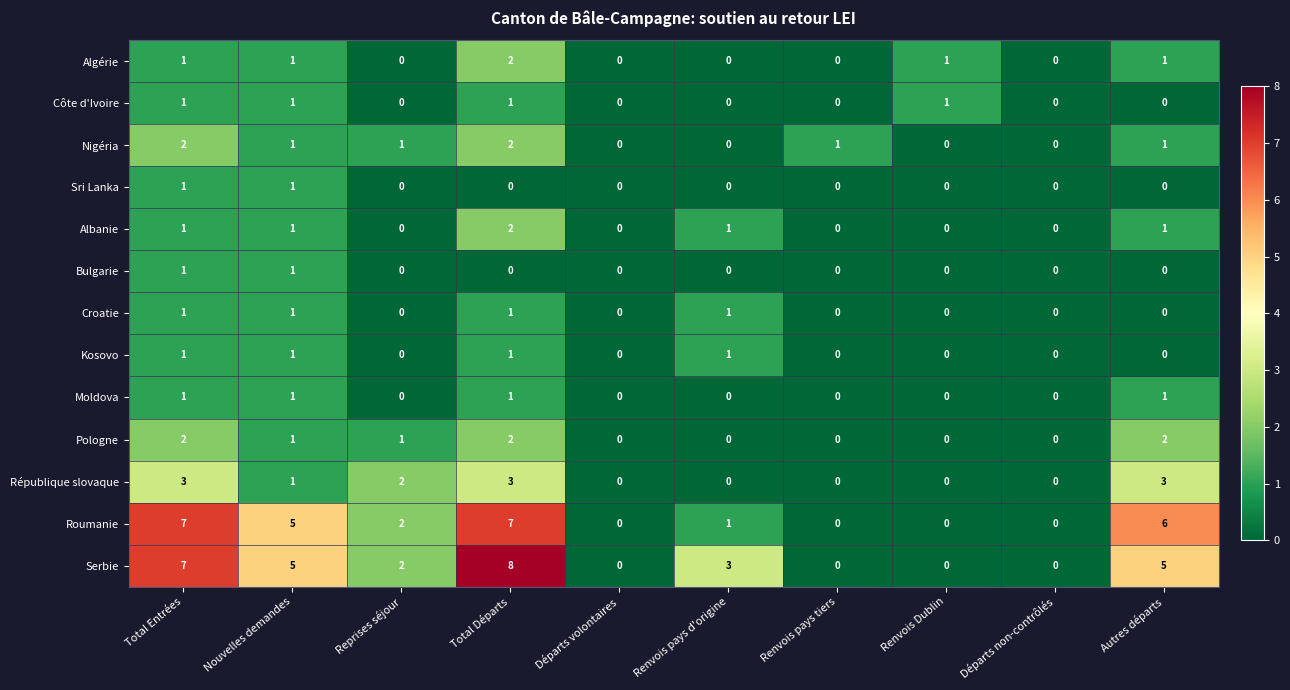

At which category is the sum across all series the highest?

Total Départs